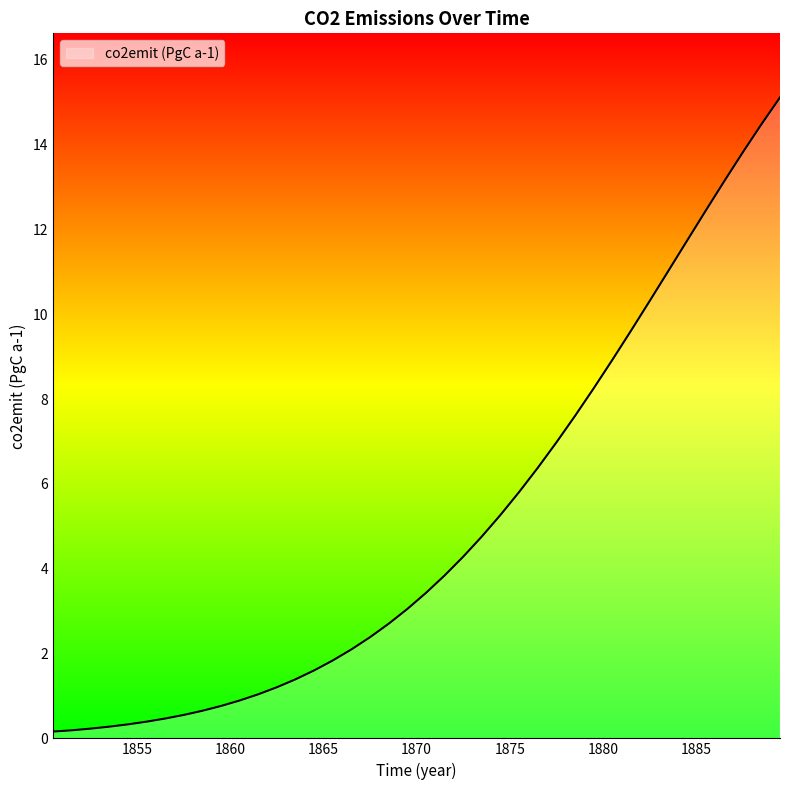

What is the maximum value shown in the chart?

15.1